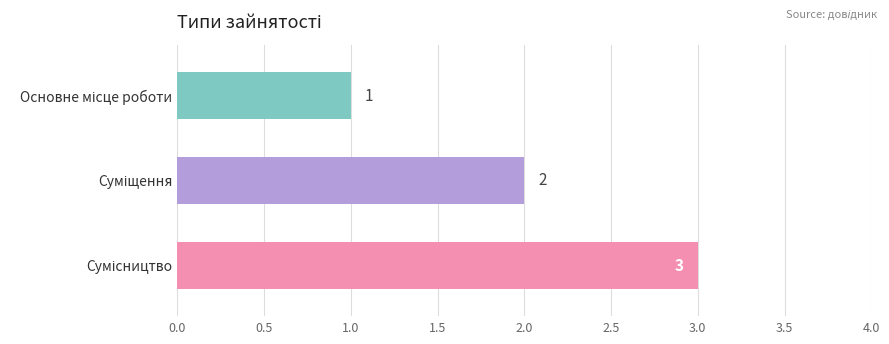

What is the minimum value shown in the chart?

1